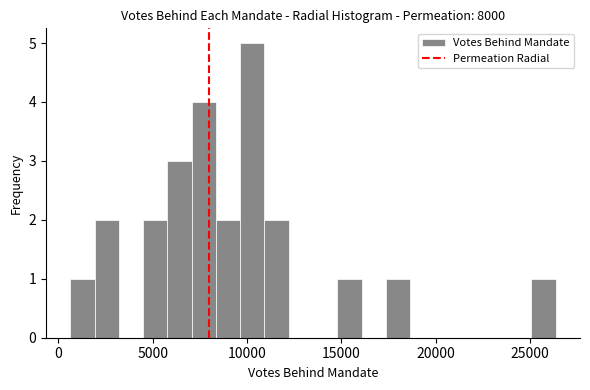

Around what value on the x-axis is the tallest bar? Give the approximate position of its centre, as read against the axis.

10500